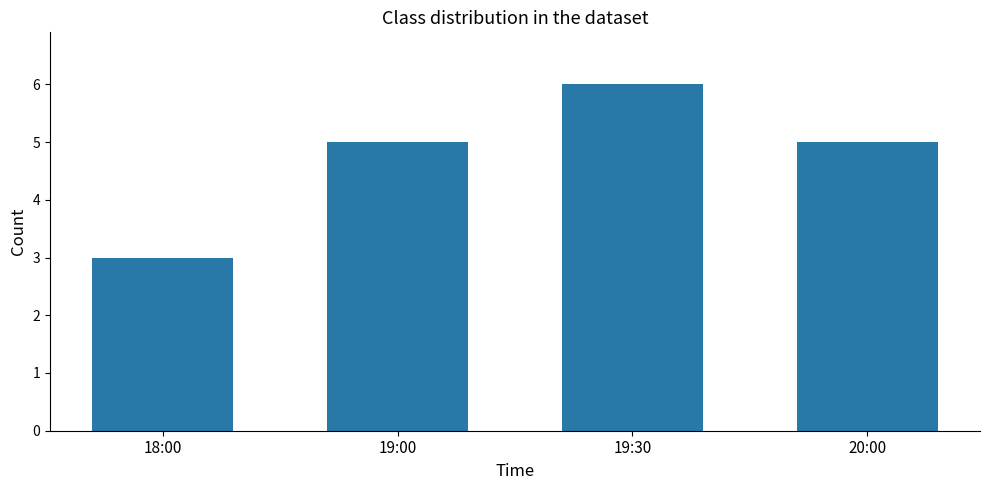

What is the difference between the second highest and minimum values?

2